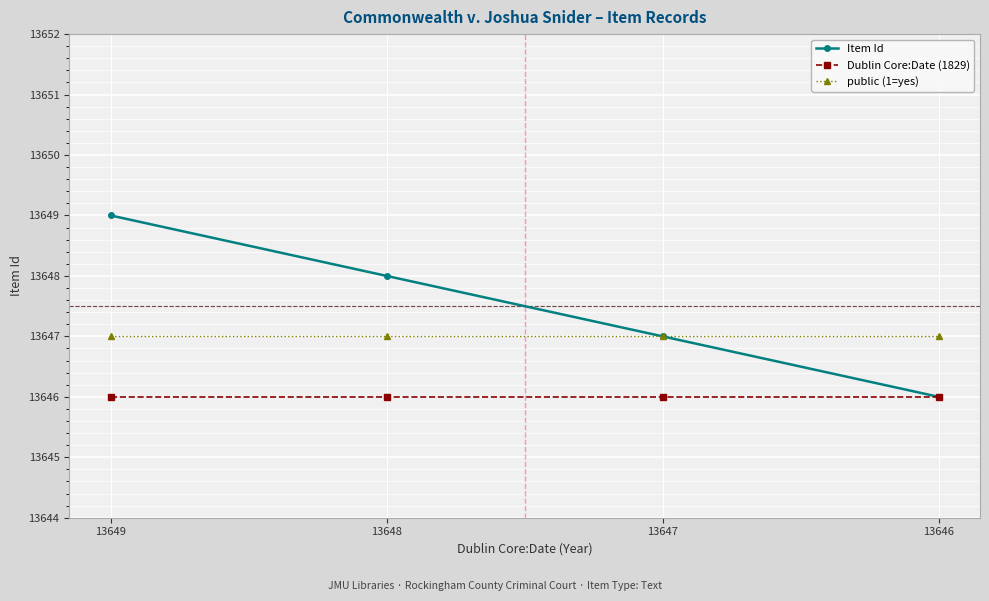

At which category is the sum across all series the highest?

13649